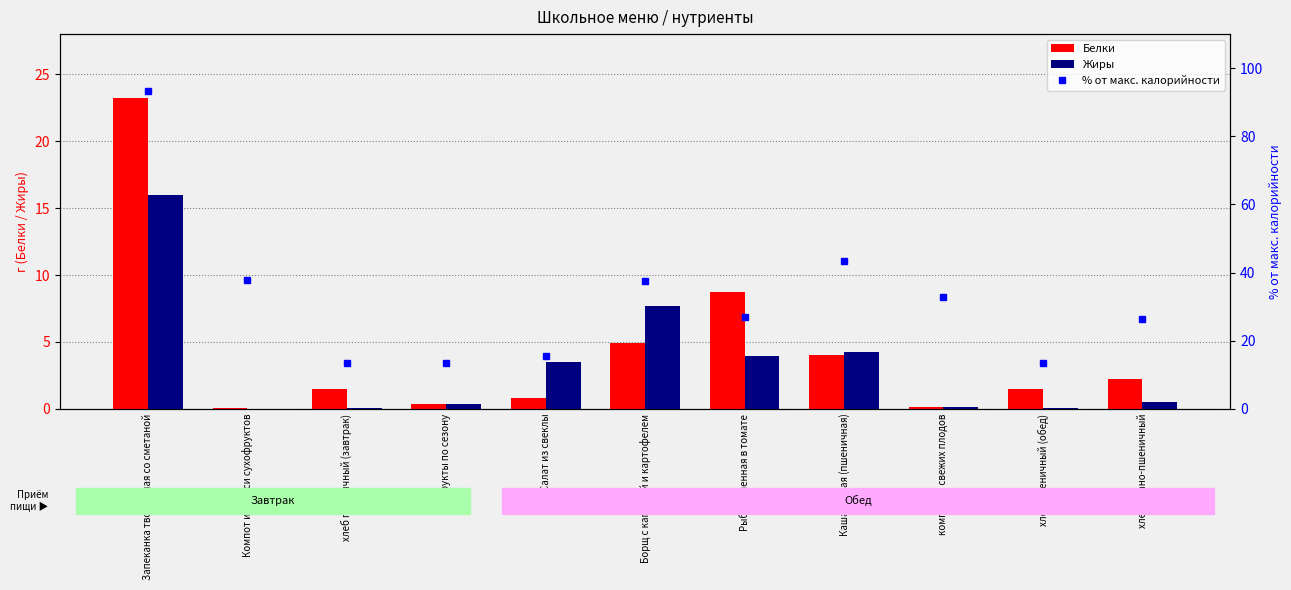

How many data points in Белки are above 1?

7